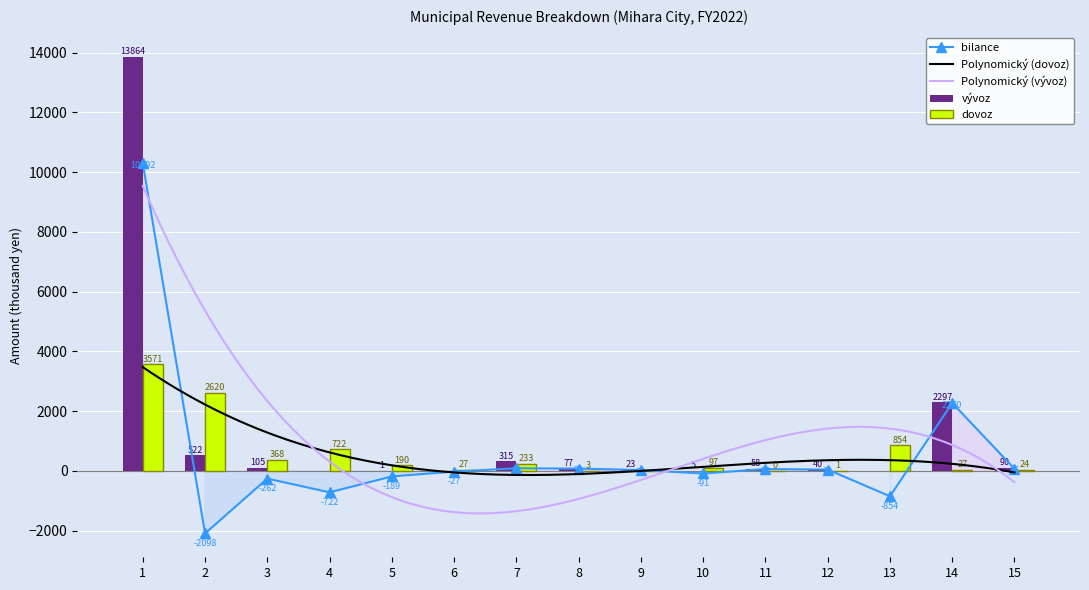

Which series has the widest spread of values?

vyvoz